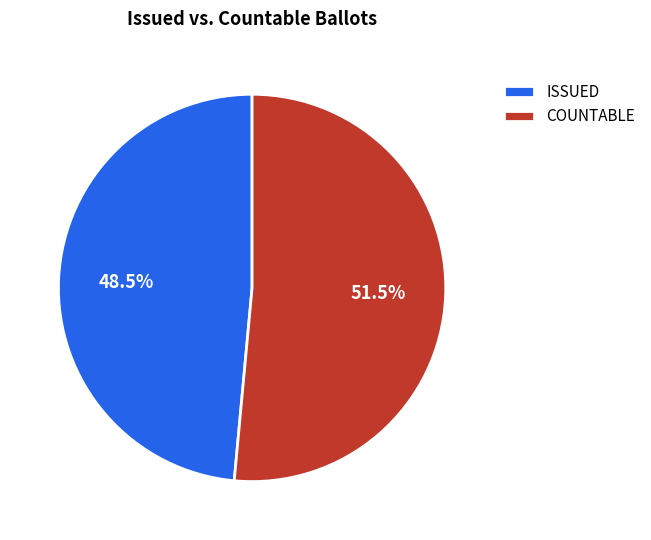

What is the total percentage of ISSUED and COUNTABLE?

100.0%